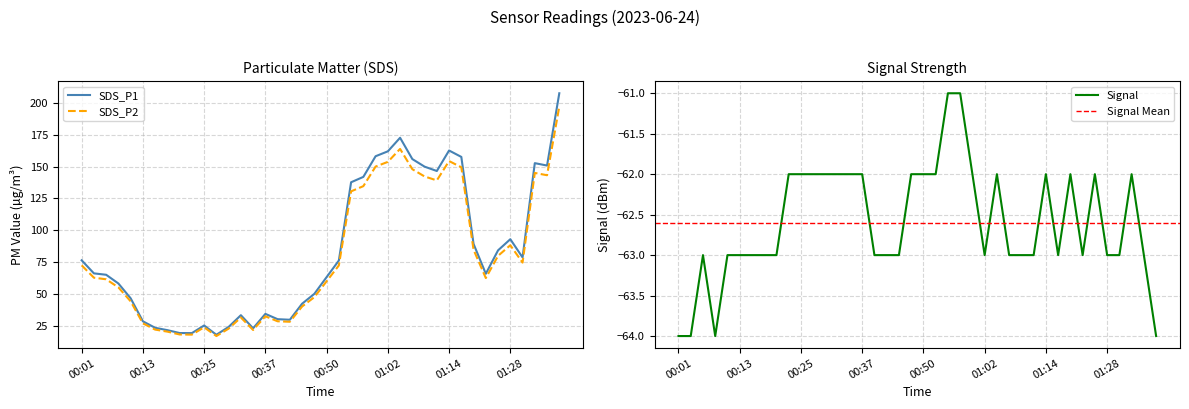

How many values in the SDS_P1 series exceed 66?

20